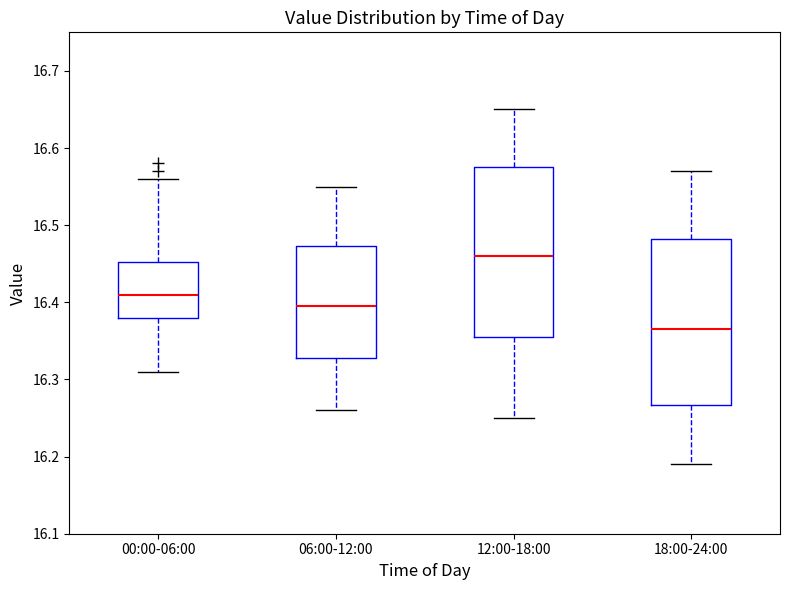

Where does the median line of the box for 18:00-24:00 sit on the y-axis? The values are not printed on the chart, so give them approximately, as read against the axis.

16.37